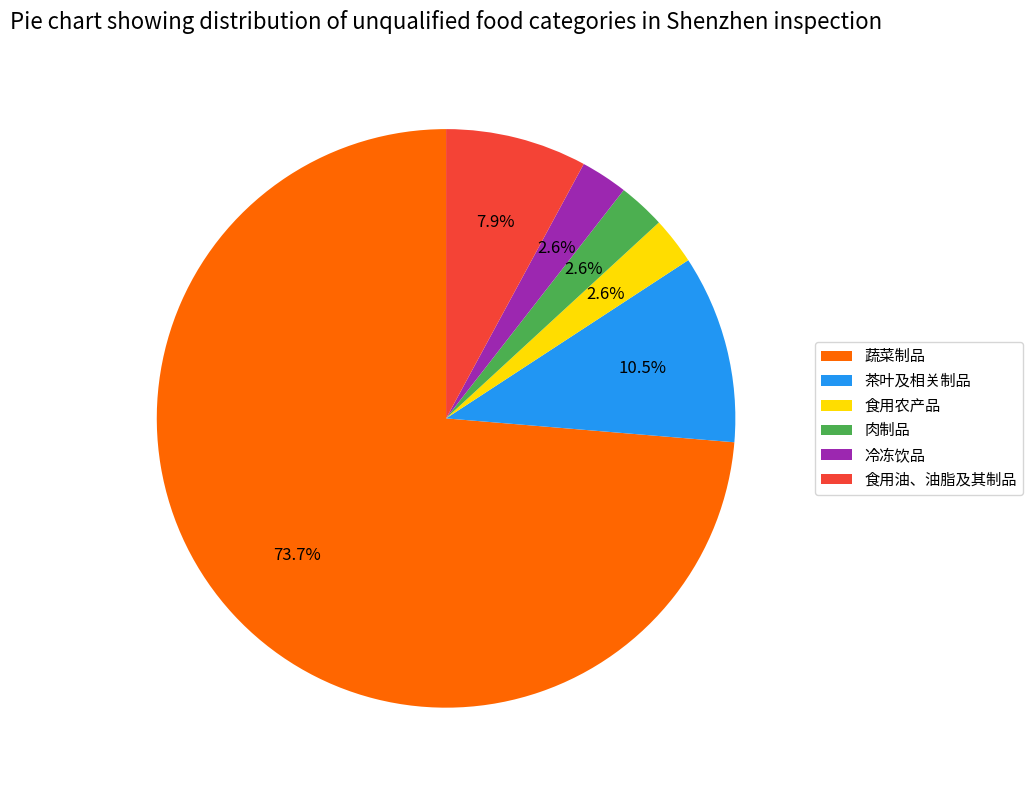

What is the largest slice in the pie chart?

蔬菜制品